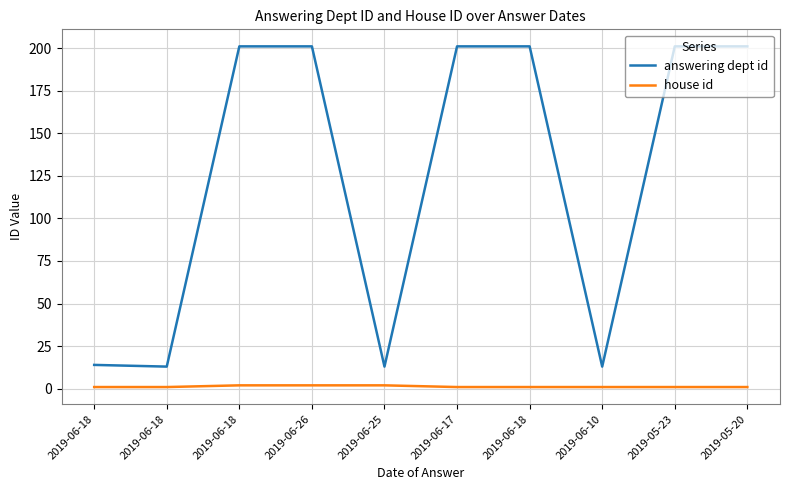

How many lines are shown in the chart?

2